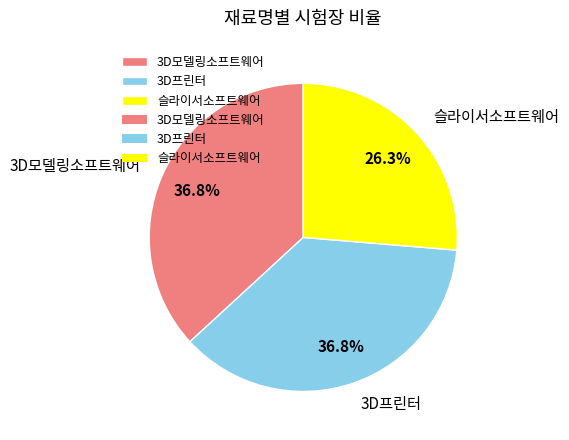

True or false: 3D모델링소프트웨어 accounts for 30% of the total.

False